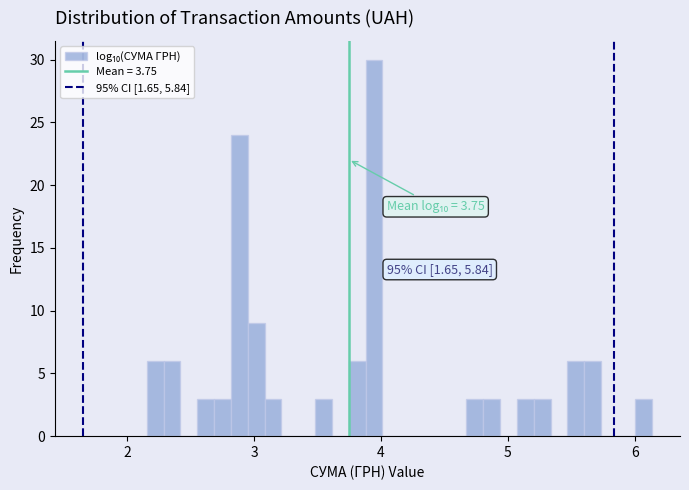

Read against the x-axis, roughly where is the centre of the tallest bar?

3.9